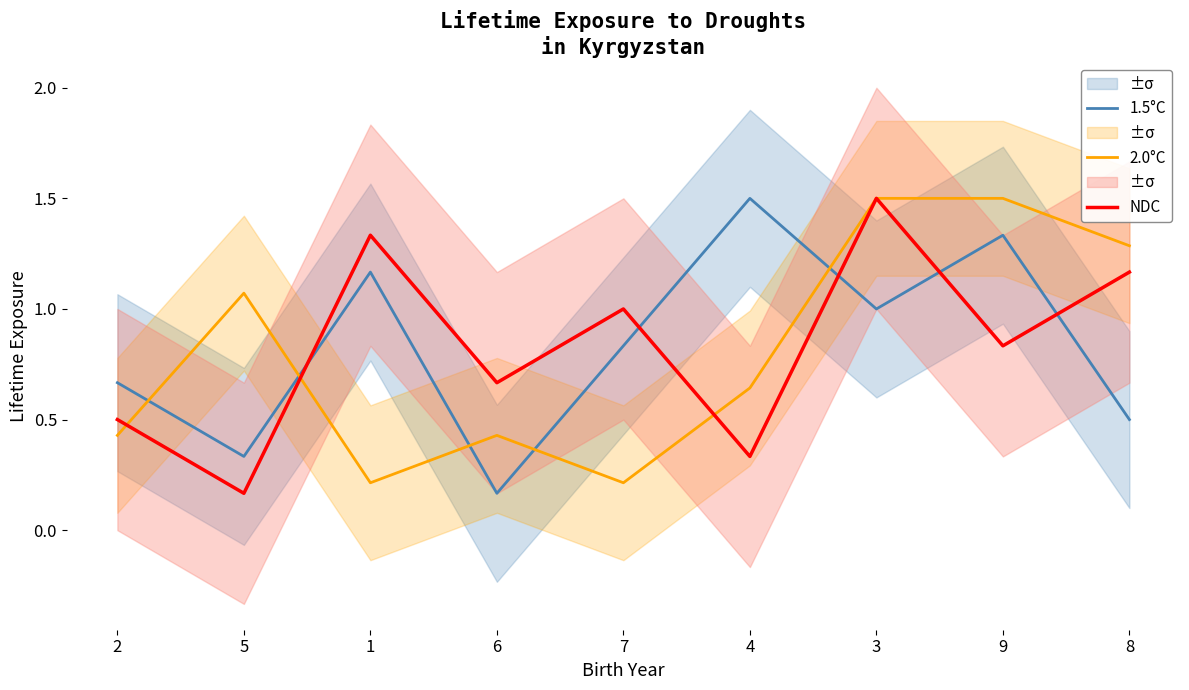

Reading left to right, extract all data points from this chart.

1.5°C: 2=0.7	5=0.3	1=1.2	6=0.2	7=0.8	4=1.5	3=1.0	9=1.3	8=0.5
2.0°C: 2=0.4	5=1.1	1=0.2	6=0.4	7=0.2	4=0.6	3=1.5	9=1.5	8=1.3
NDC: 2=0.5	5=0.2	1=1.3	6=0.7	7=1.0	4=0.3	3=1.5	9=0.8	8=1.2